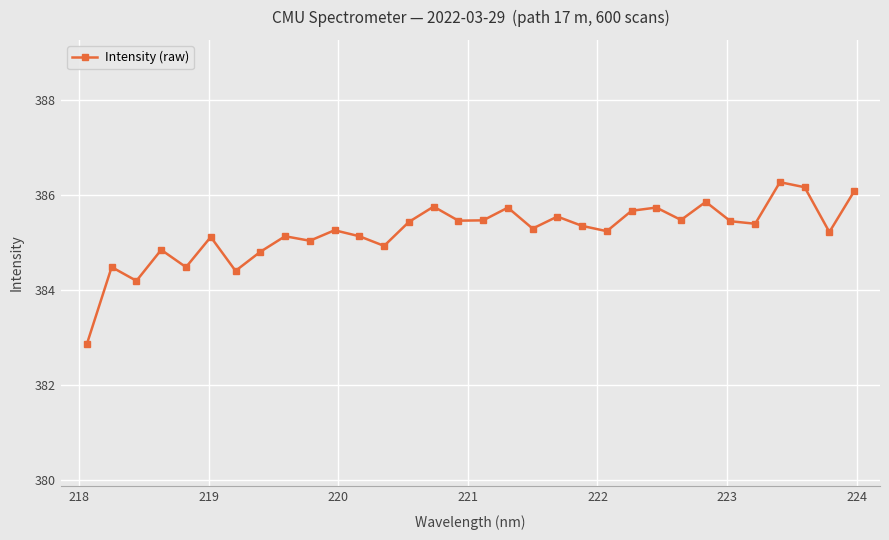

True or false: the data has more than 1 interior local peaks.

True